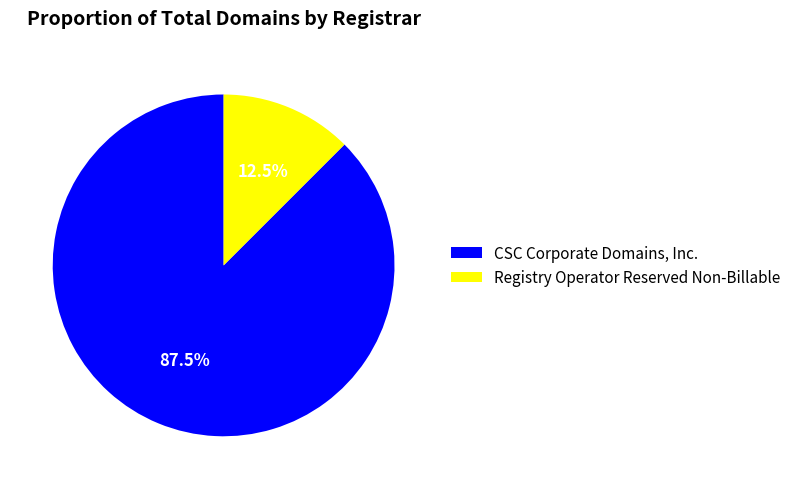

Between Registry Operator Reserved Non-Billable and CSC Corporate Domains, Inc., which is larger?

CSC Corporate Domains, Inc.